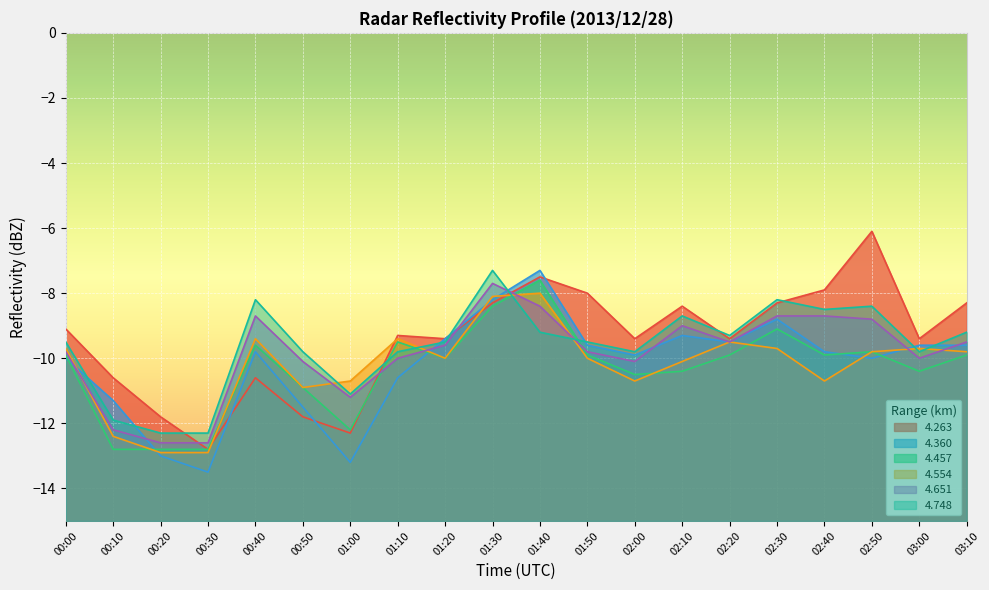

How many lines are shown in the chart?

6